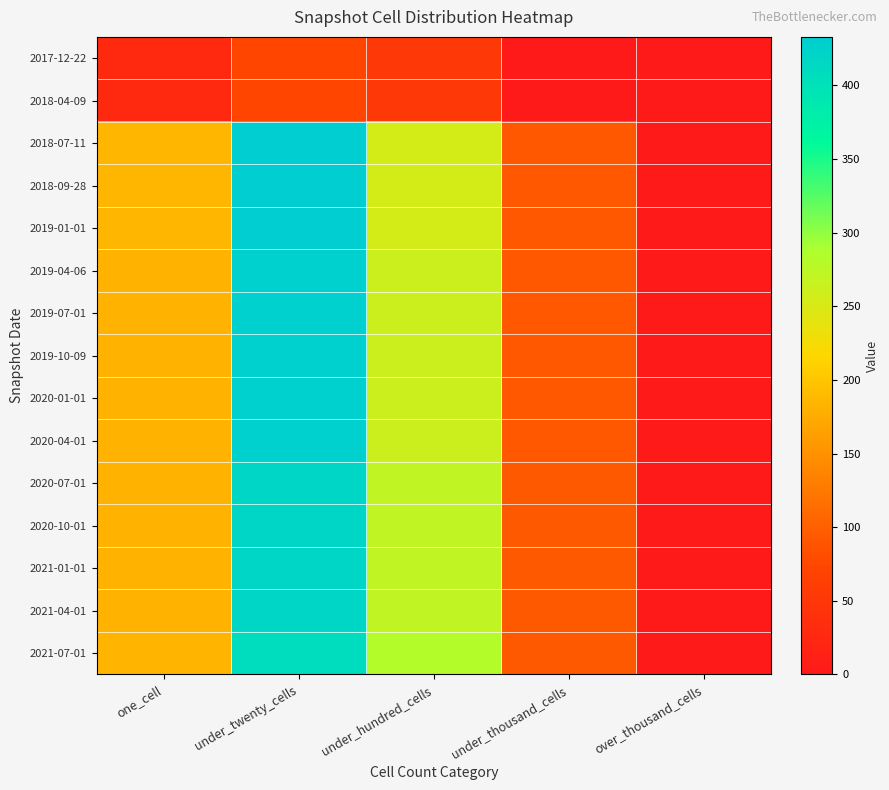

Reading right to left, list all the values displayed in this chart.

2017-12-22: over_thousand_cells=0	under_thousand_cells=0	under_hundred_cells=52	under_twenty_cells=73	one_cell=26
2018-04-09: over_thousand_cells=0	under_thousand_cells=0	under_hundred_cells=52	under_twenty_cells=73	one_cell=26
2018-07-11: over_thousand_cells=0	under_thousand_cells=93	under_hundred_cells=255	under_twenty_cells=433	one_cell=186
2018-09-28: over_thousand_cells=0	under_thousand_cells=93	under_hundred_cells=255	under_twenty_cells=433	one_cell=186
2019-01-01: over_thousand_cells=0	under_thousand_cells=93	under_hundred_cells=255	under_twenty_cells=433	one_cell=186
2019-04-06: over_thousand_cells=0	under_thousand_cells=93	under_hundred_cells=262	under_twenty_cells=428	one_cell=182
2019-07-01: over_thousand_cells=0	under_thousand_cells=93	under_hundred_cells=262	under_twenty_cells=428	one_cell=182
2019-10-09: over_thousand_cells=0	under_thousand_cells=93	under_hundred_cells=262	under_twenty_cells=428	one_cell=182
2020-01-01: over_thousand_cells=0	under_thousand_cells=93	under_hundred_cells=262	under_twenty_cells=428	one_cell=182
2020-04-01: over_thousand_cells=0	under_thousand_cells=93	under_hundred_cells=262	under_twenty_cells=428	one_cell=182
2020-07-01: over_thousand_cells=0	under_thousand_cells=94	under_hundred_cells=271	under_twenty_cells=418	one_cell=181
2020-10-01: over_thousand_cells=0	under_thousand_cells=94	under_hundred_cells=271	under_twenty_cells=418	one_cell=181
2021-01-01: over_thousand_cells=0	under_thousand_cells=94	under_hundred_cells=271	under_twenty_cells=418	one_cell=181
2021-04-01: over_thousand_cells=0	under_thousand_cells=94	under_hundred_cells=271	under_twenty_cells=418	one_cell=181
2021-07-01: over_thousand_cells=0	under_thousand_cells=94	under_hundred_cells=281	under_twenty_cells=408	one_cell=183